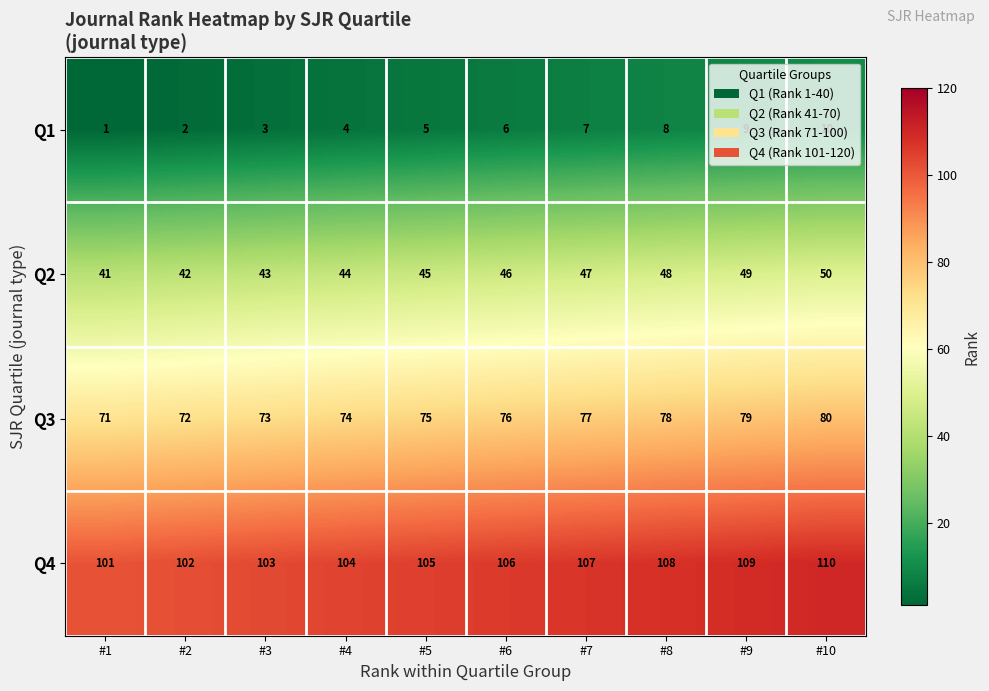

Which label corresponds to the largest value in the chart?

#10